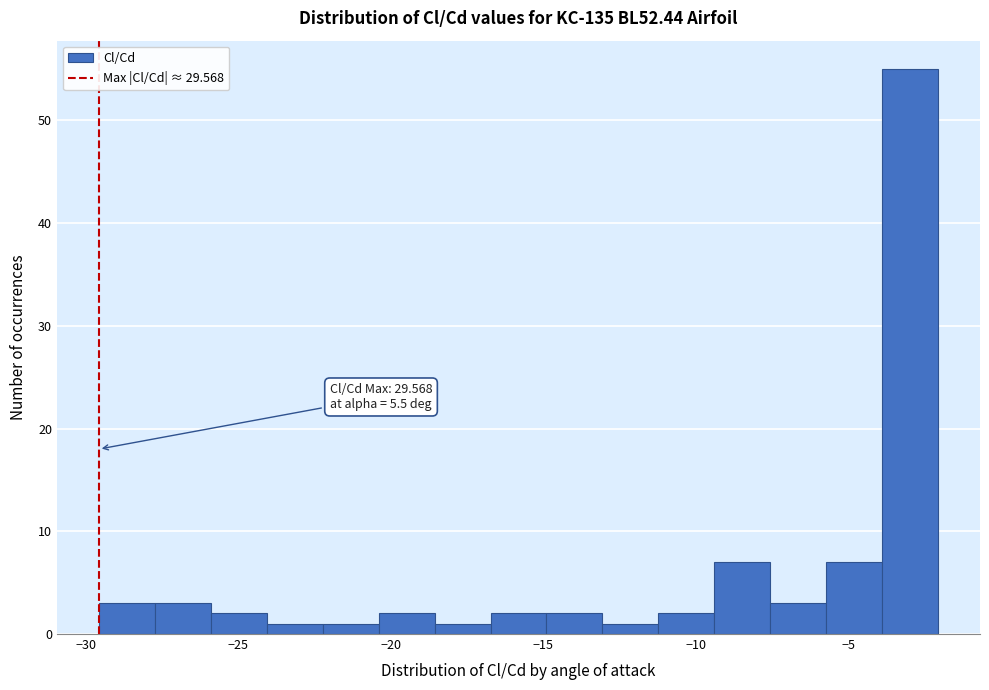

Around what value on the x-axis is the tallest bar? Give the approximate position of its centre, as read against the axis.

-3.0